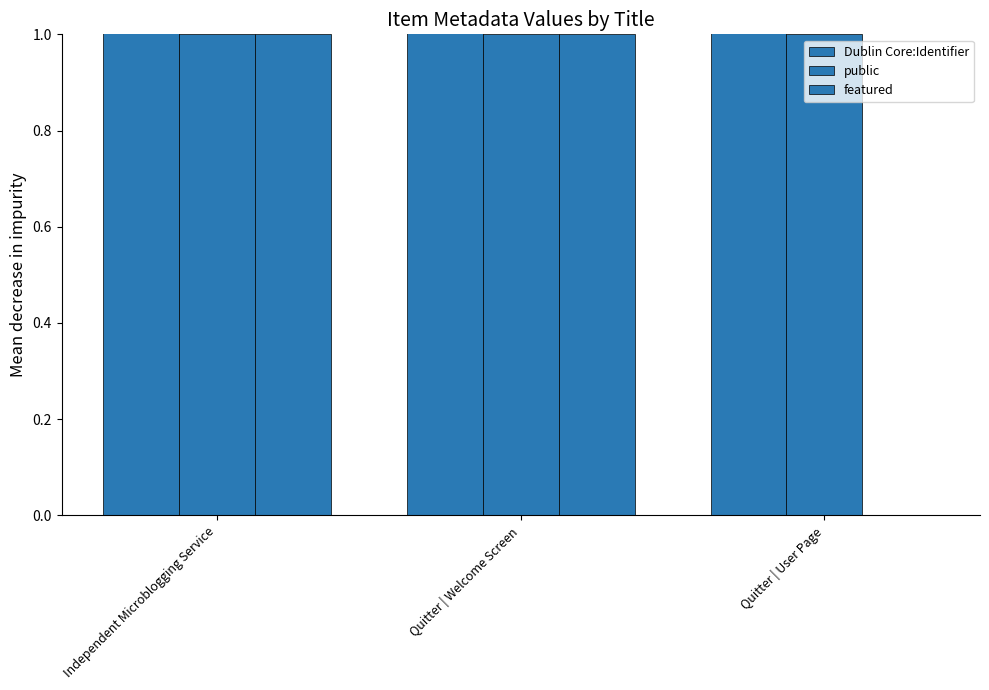

The Dublin Core:Identifier series shows 3.2 at Quitter | User Page. True or false?

True